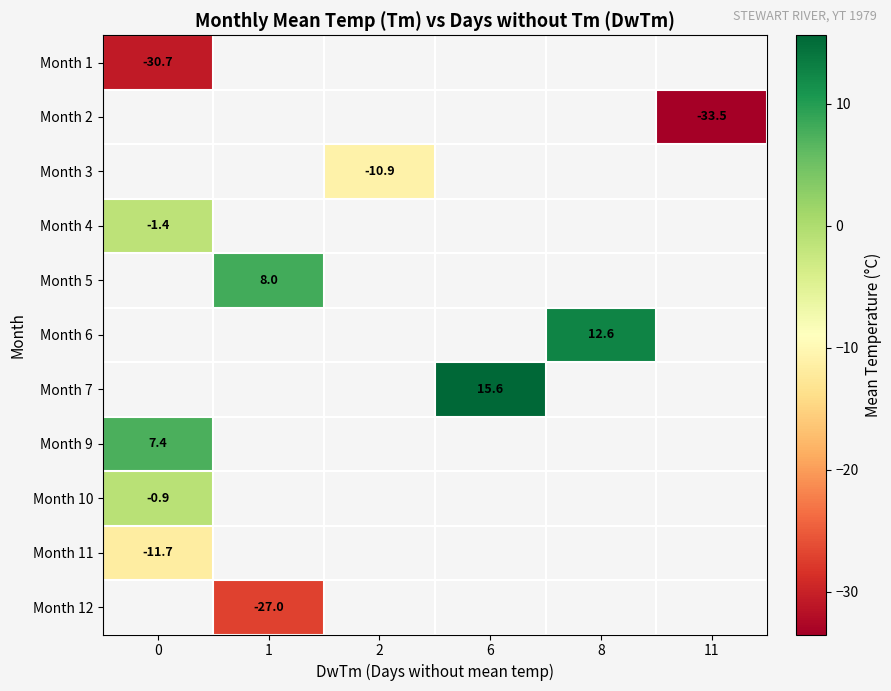

Count the number of categories in the chart.

6